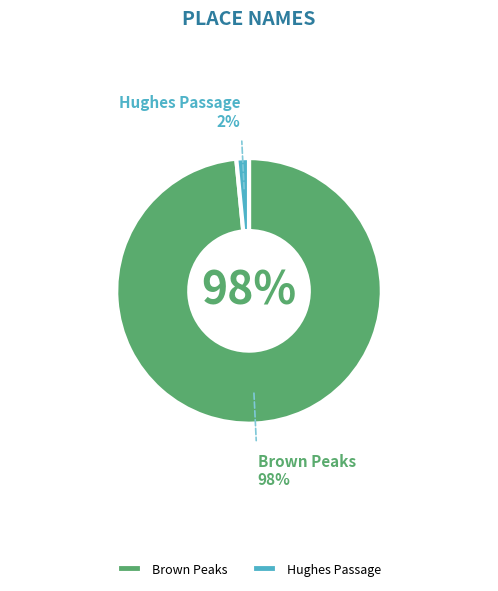

What is the majority slice?

Brown Peaks